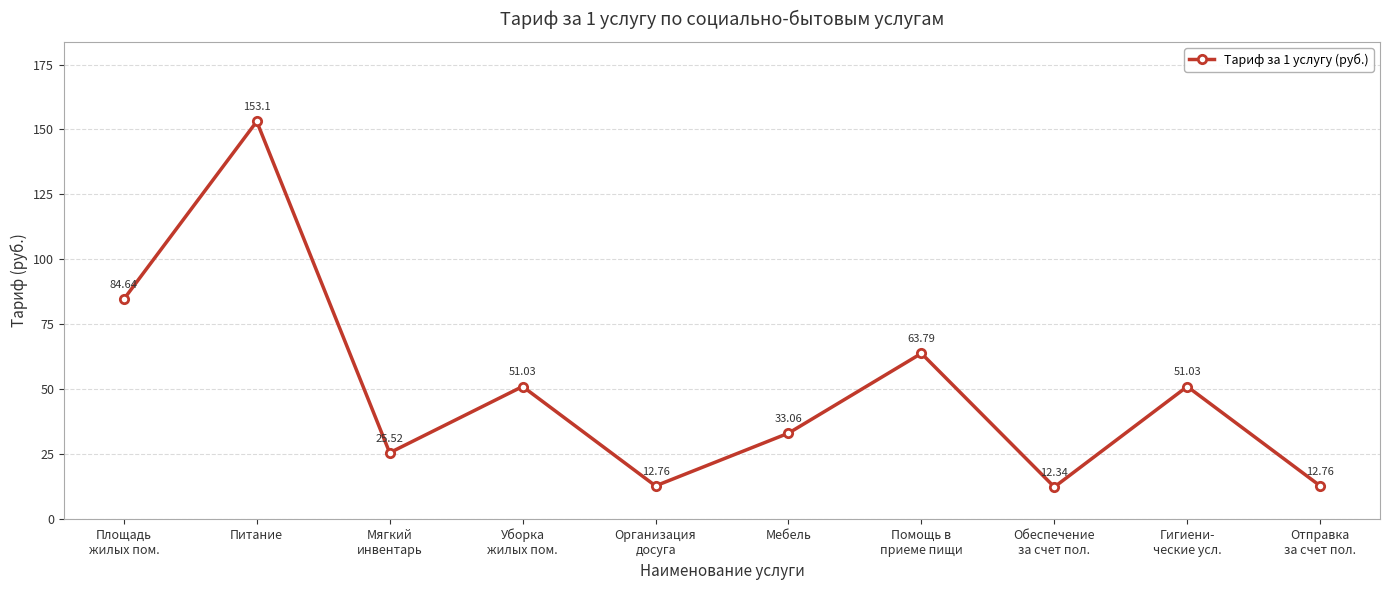

What is the label of the 3rd point from the right?

Обеспечение
за счет пол.